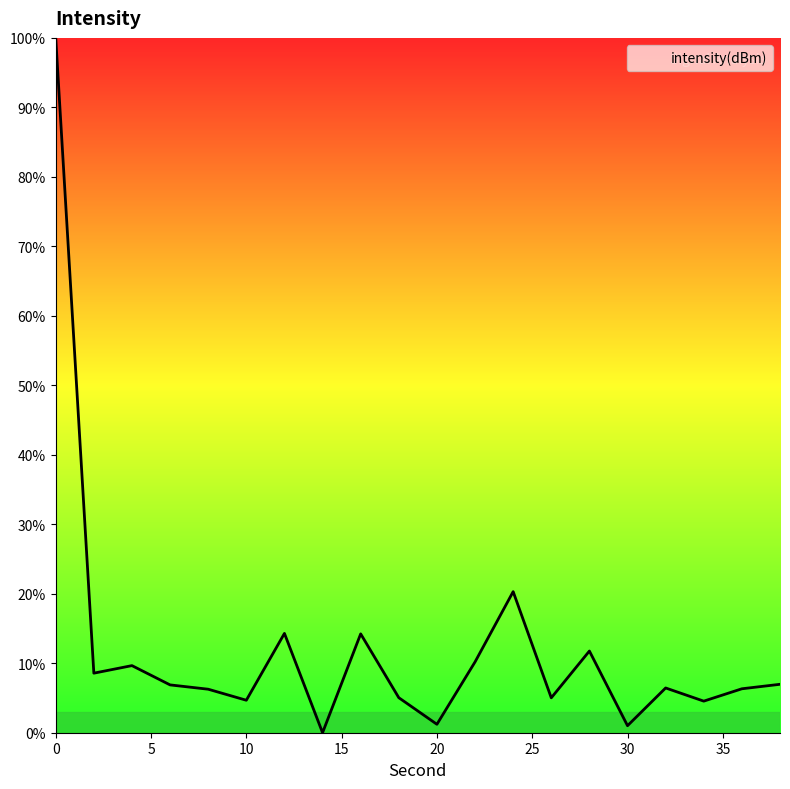

What is the difference between the maximum and minimum values?

100.0